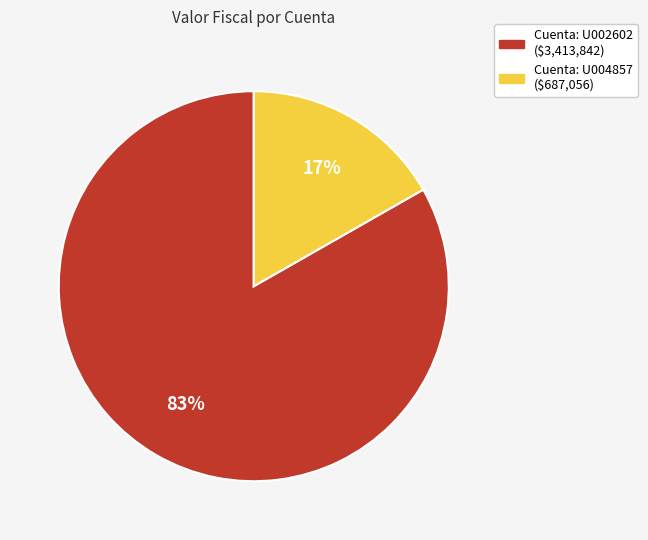

Count the number of slices in the pie.

2